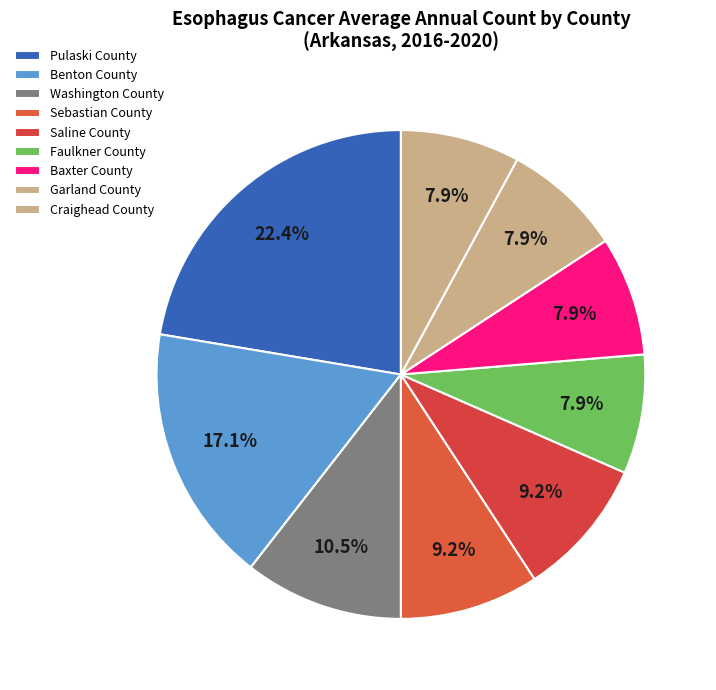

Does Saline County account for over 50% of the chart?

No